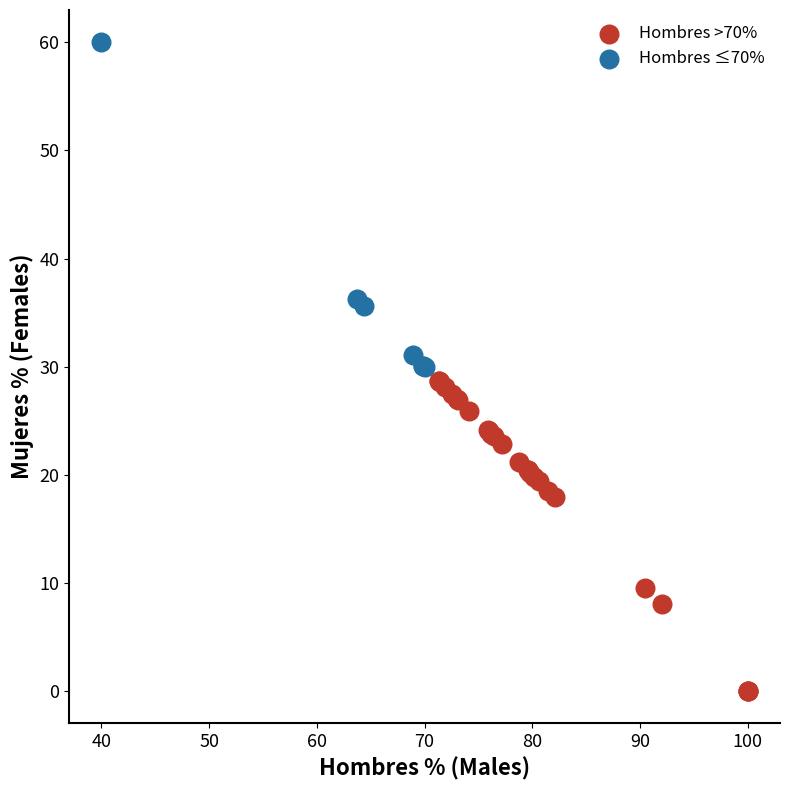

Which series reaches the maximum Y coordinate?

Hombres ≤70%